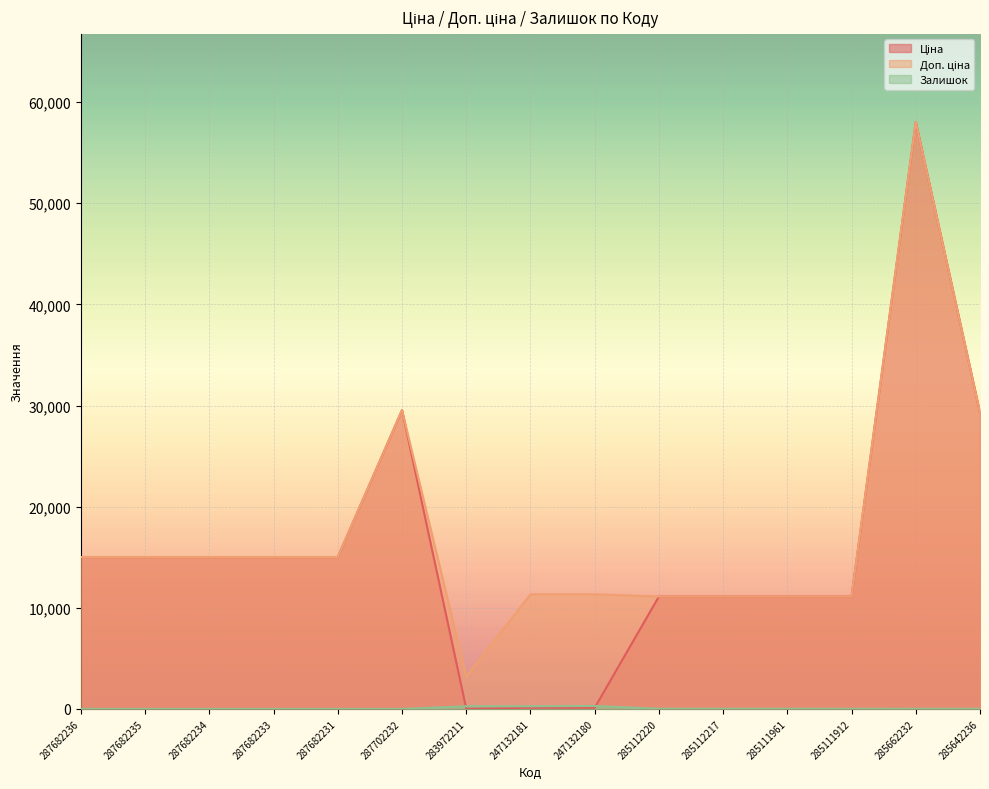

The value of Ціна at 287702232 is 10306.5. True or false?

False